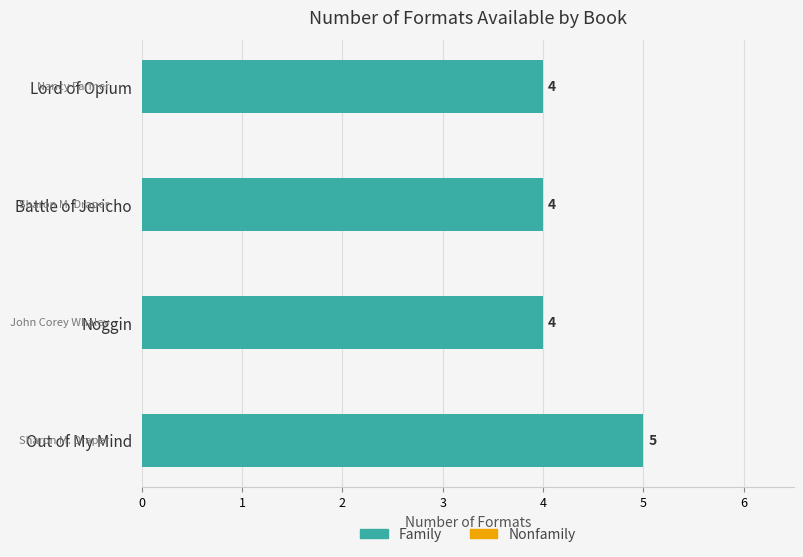

Reading top to bottom, list all the values displayed in this chart.

4	4	4	5